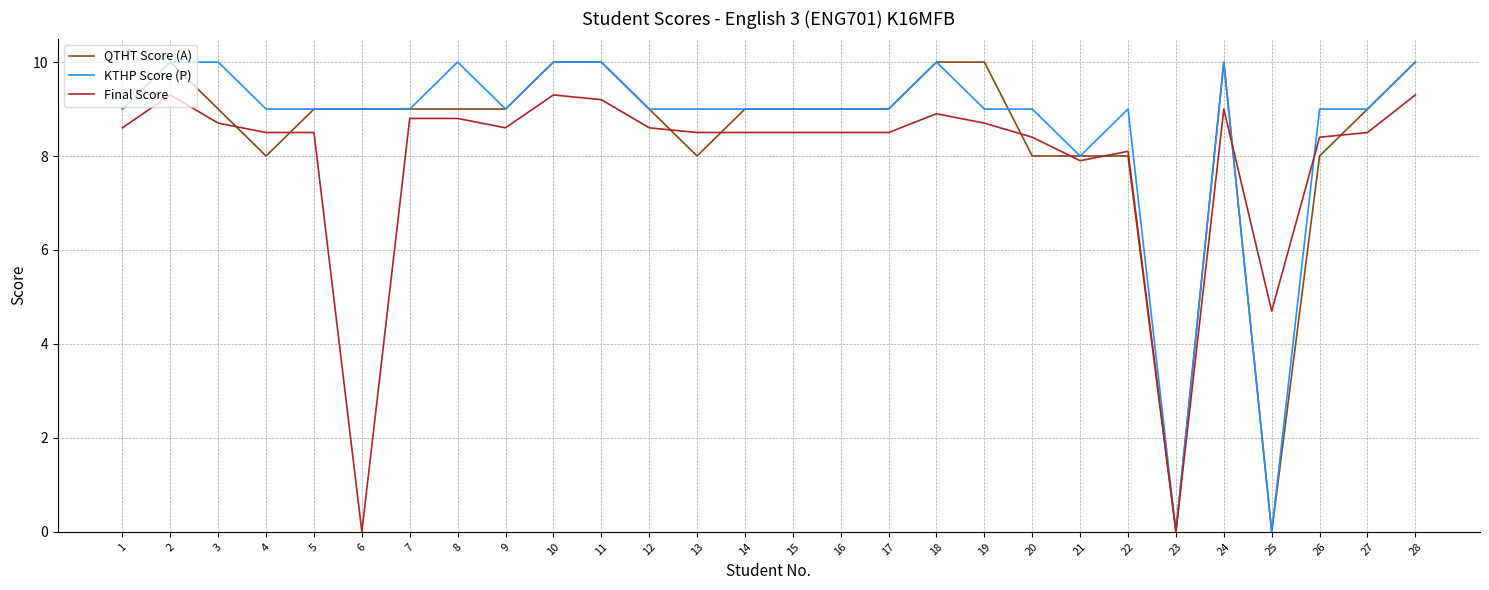

Is the value of QTHT Score (A) at 19 greater than the value of Final Score at 18?

Yes